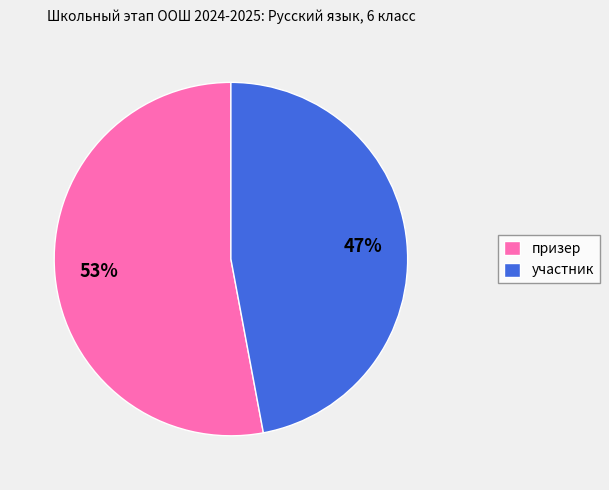

To the nearest percent, what percentage of the pie is призер?

53%